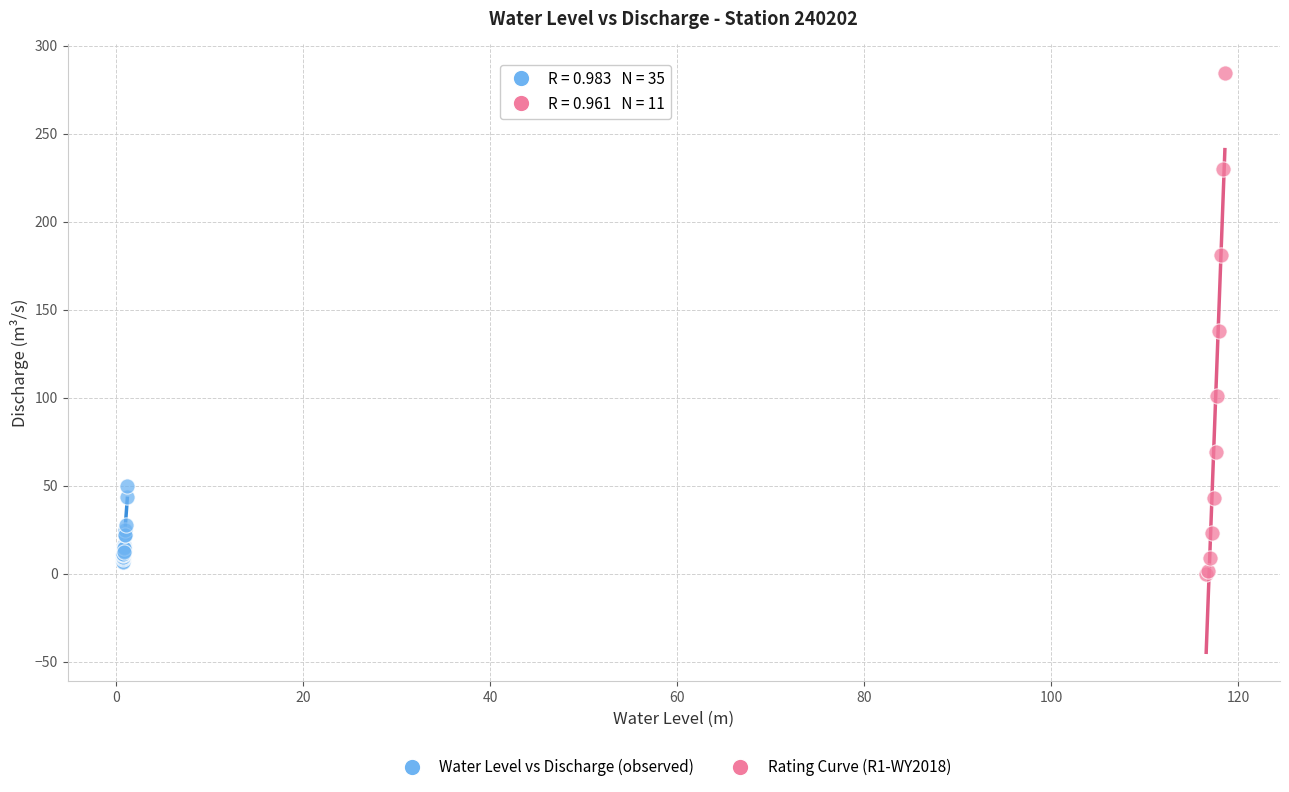

Which series has the widest spread of Y values?

Rating Curve (R1-WY2018)